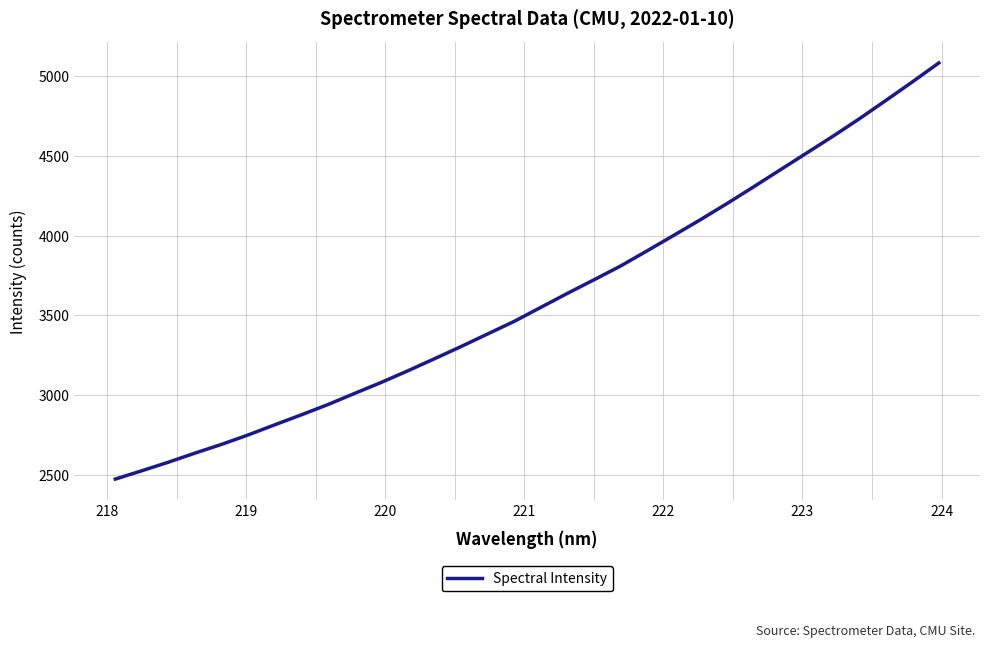

What is the sum of all values?

115279.0